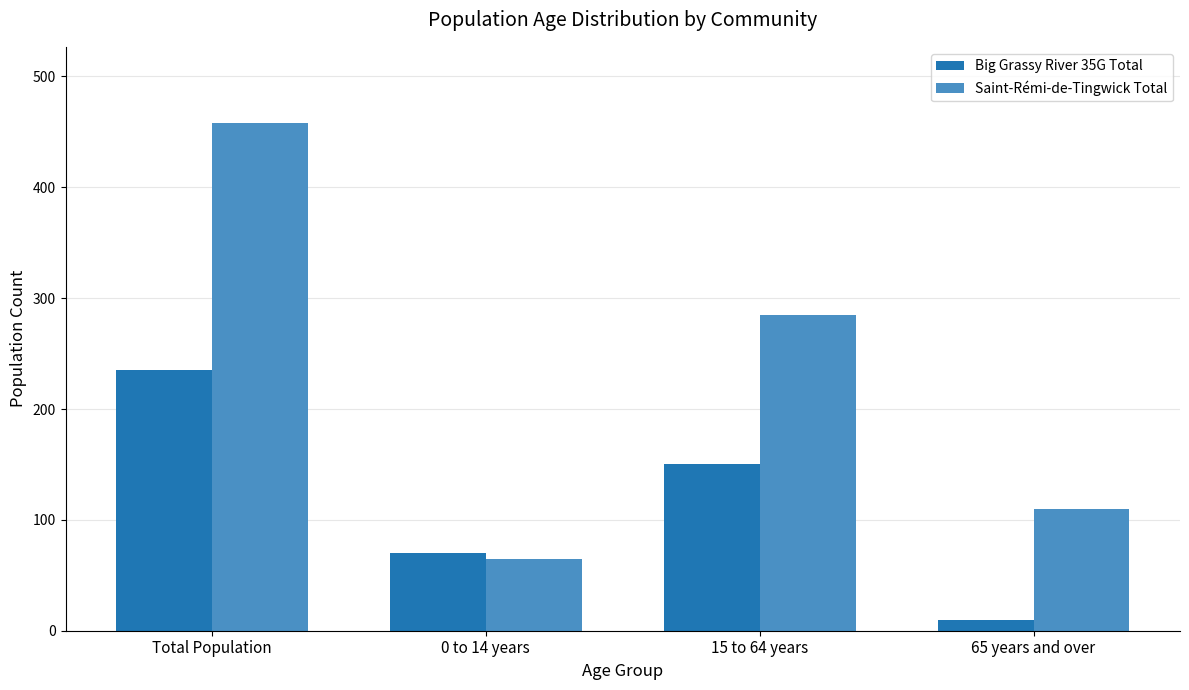

How many series are shown in this chart?

2